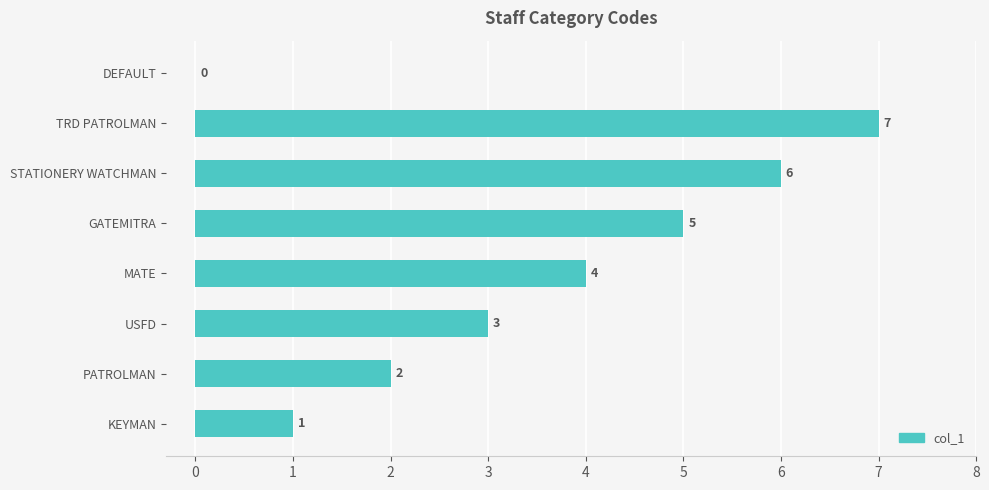

What is the sum of all values?

28